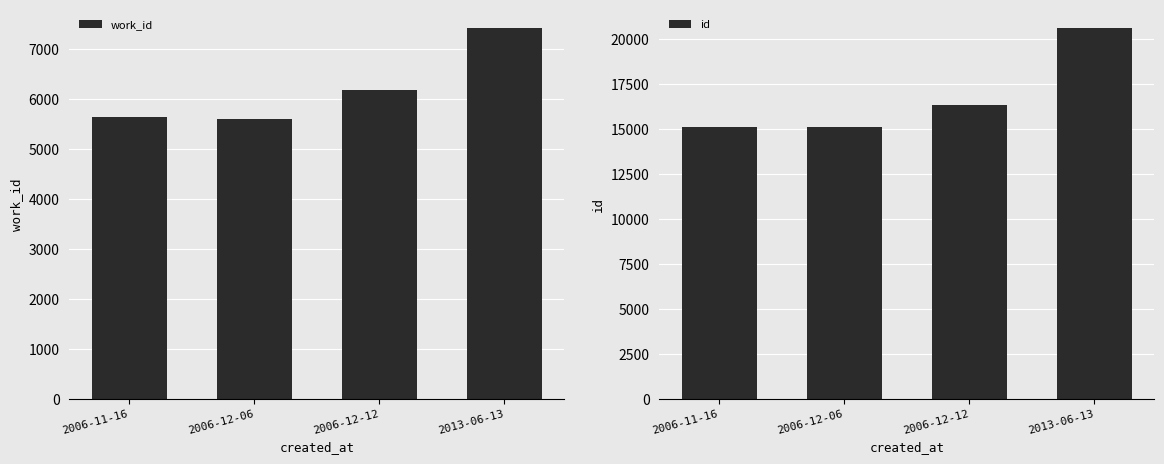

What is the total value across all series at 2013-06-13?

28047